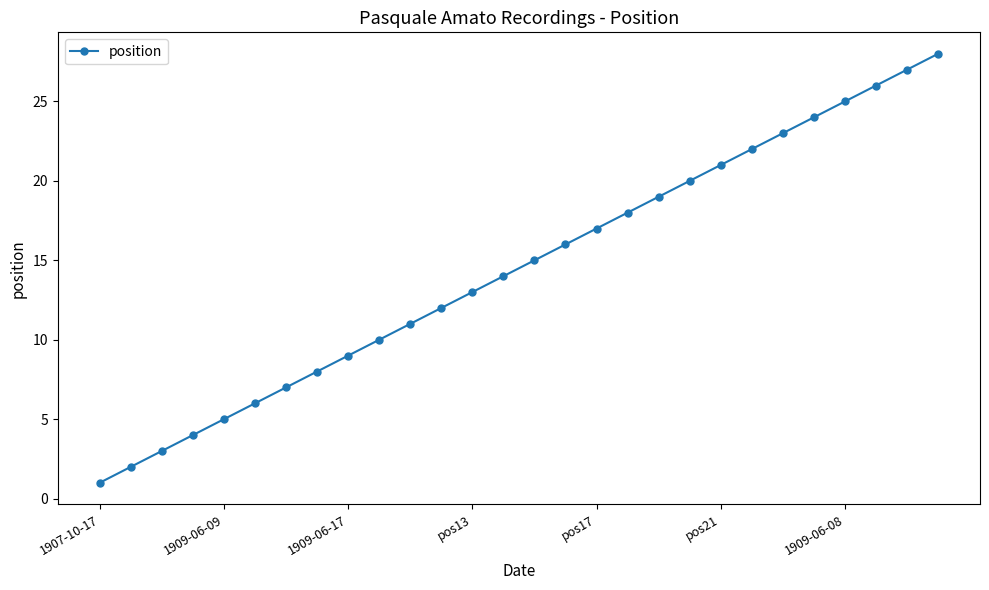

Reading left to right, what are all the values shown in this chart?

1	2	3	4	5	6	7	8	9	10	11	12	13	14	15	16	17	18	19	20	21	22	23	24	25	26	27	28